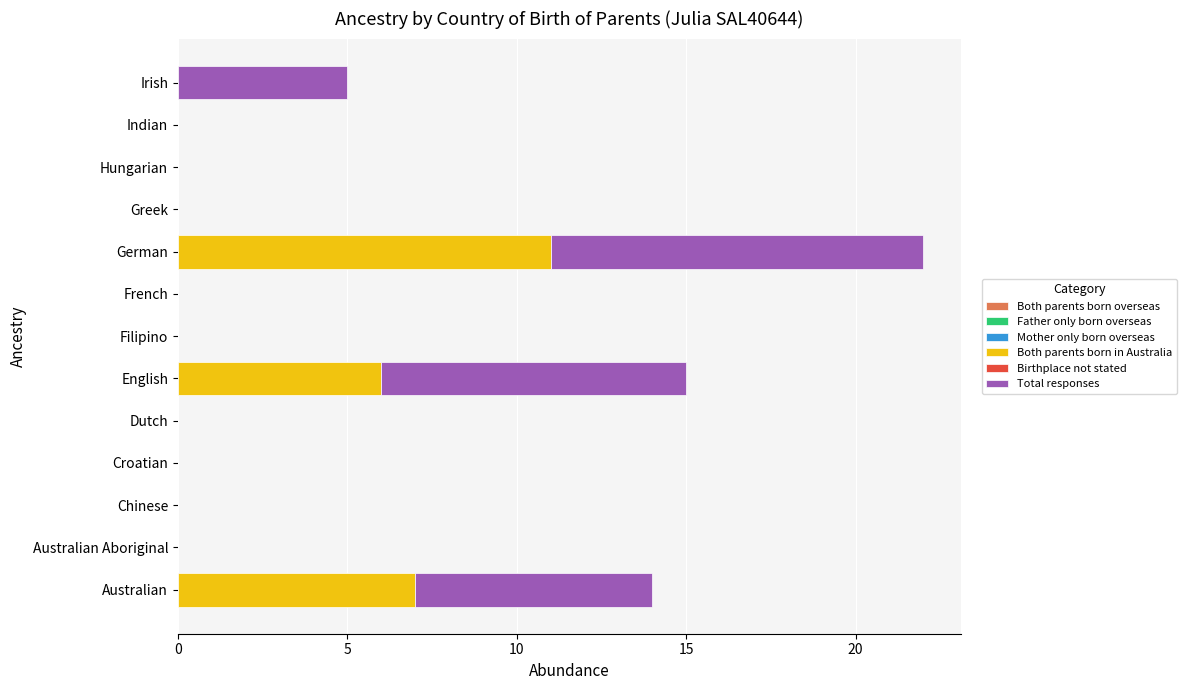

Count the number of data series in this chart.

2